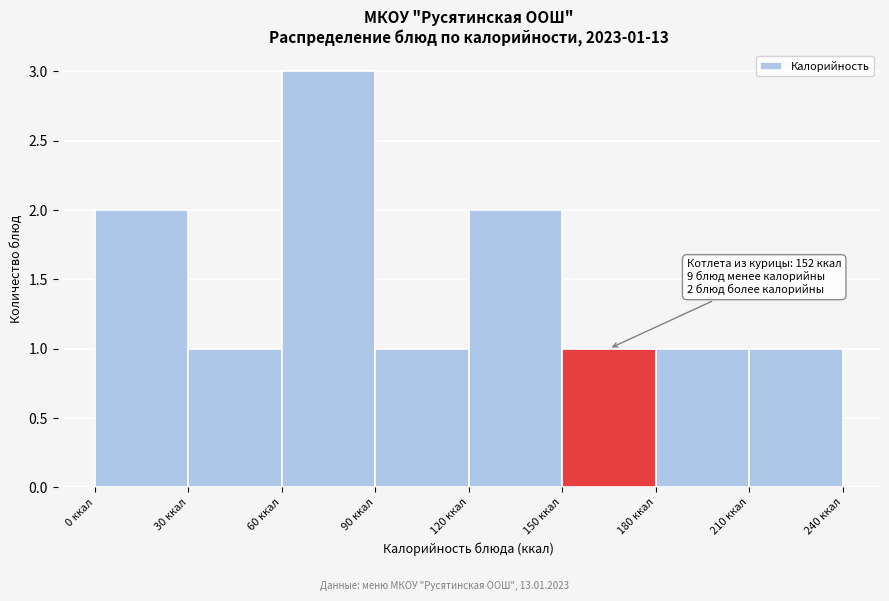

Which range on the x-axis has the tallest bar?

60 to 90